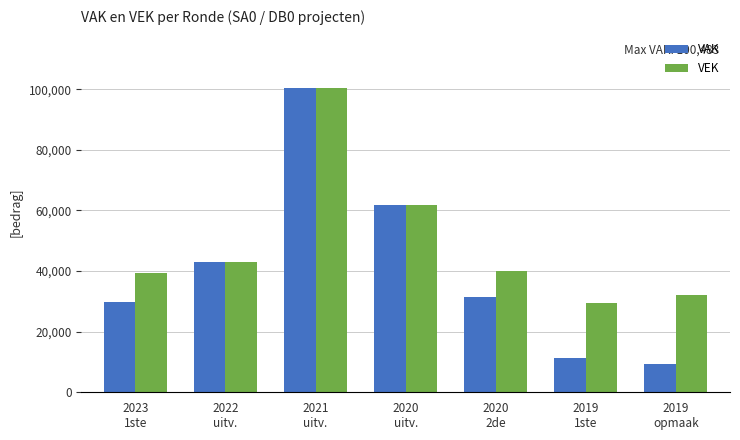

Which series has the widest spread of values?

VAK